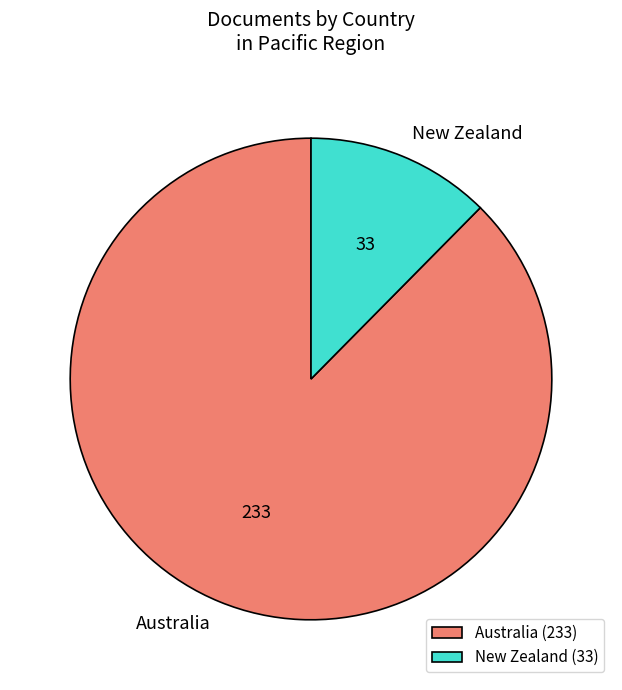

Does New Zealand (33) represent more than half of the total?

No